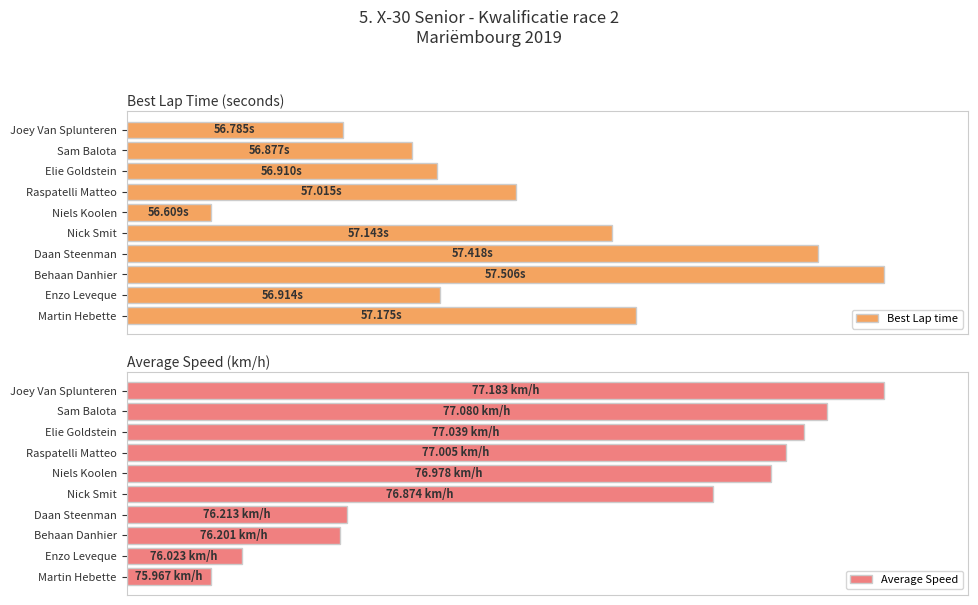

What is the spread (max minus min) of values at Behaan Danhier?

0.6